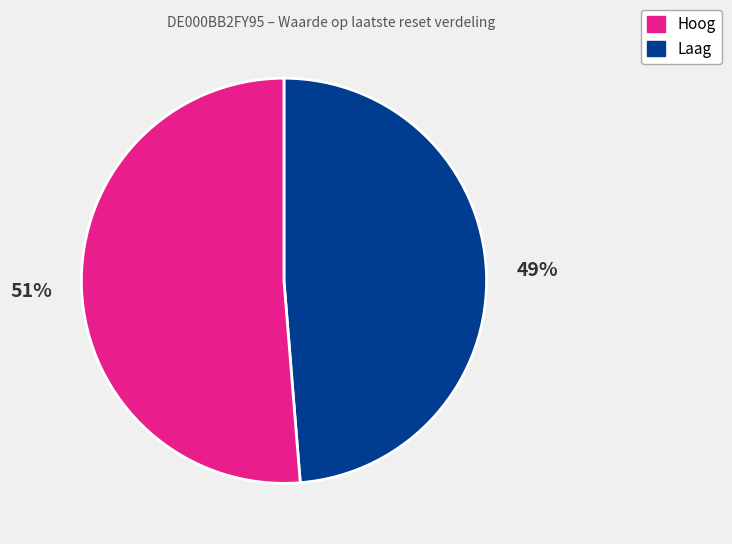

Is there any slice that represents more than half of the pie?

Yes